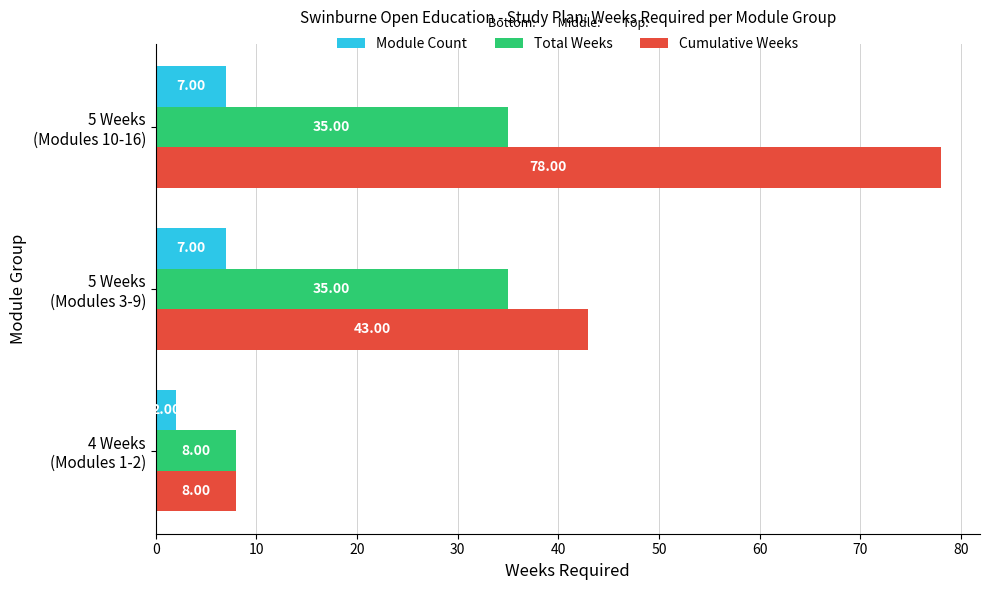

Which series has the largest total across all categories?

Cumulative Weeks